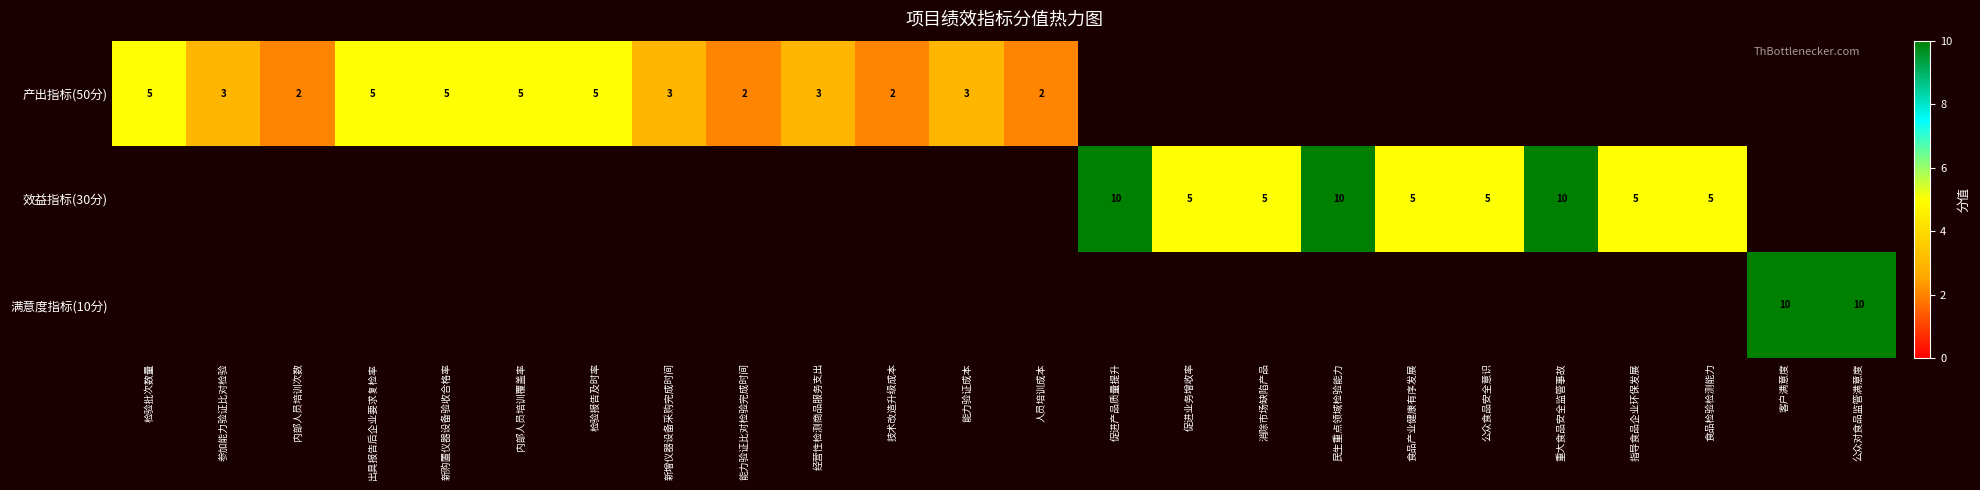

The value of 产出指标(50分) at 技术改造升级成本 is 2. True or false?

True